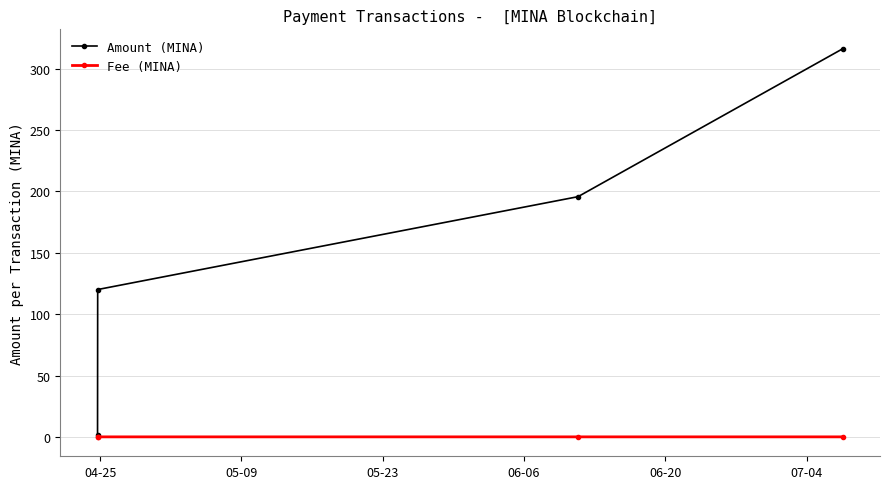

Which series has the largest total across all categories?

Amount (MINA)